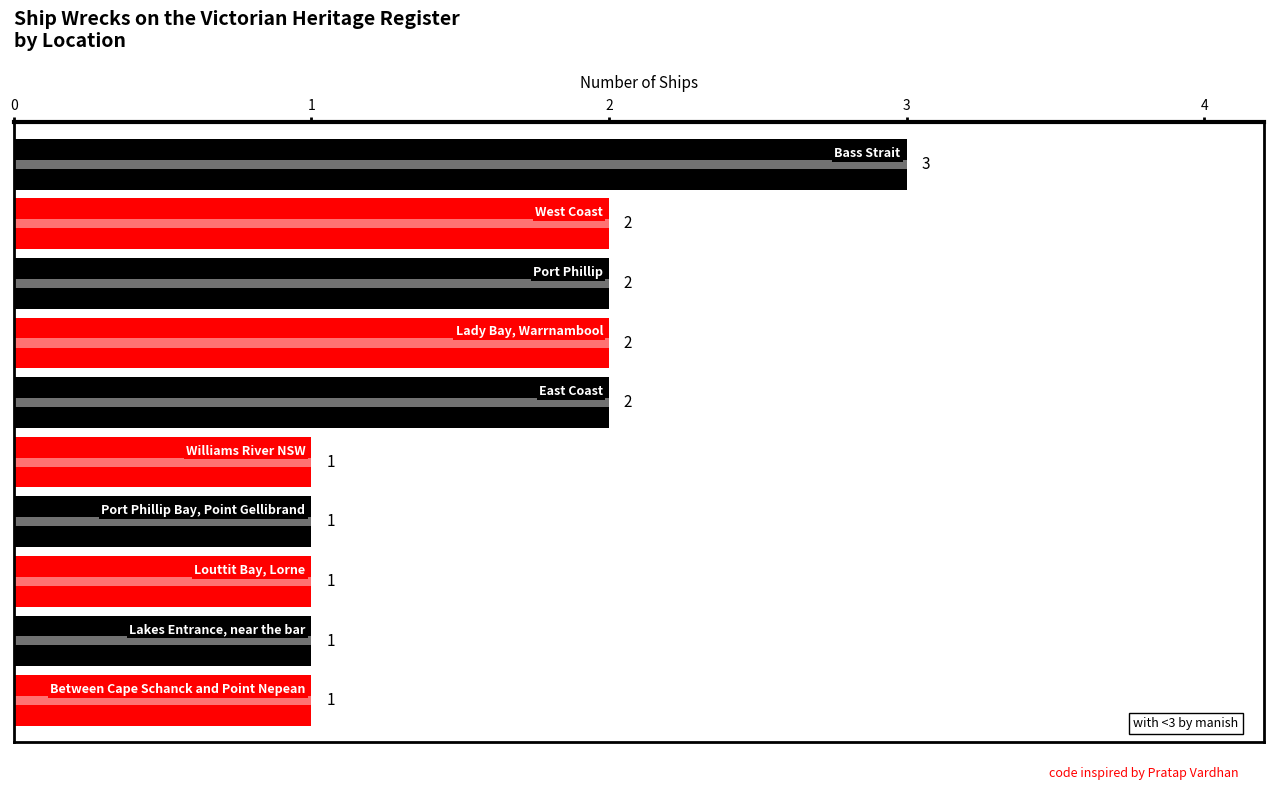

Rank the categories by value from highest to lowest.

Bass Strait, East Coast, West Coast, Port Phillip, Lady Bay, Warrnambool, Lakes Entrance, near the bar, Between Cape Schanck and Point Nepean, Louttit Bay, Lorne, Williams River NSW, Port Phillip Bay, Point Gellibrand